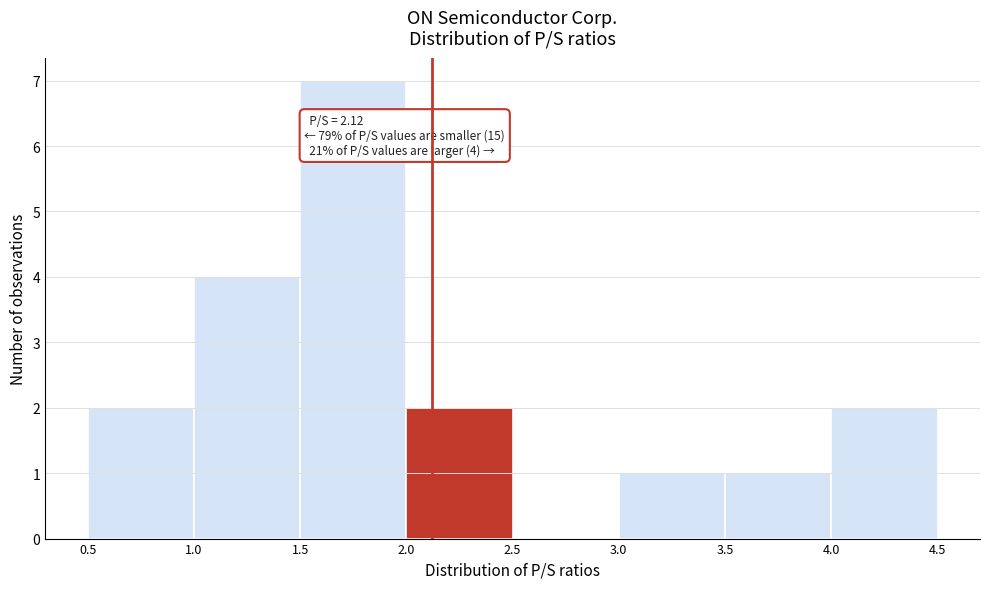

Over which range of the x-axis is the bar tallest?

1.5 to 2.0